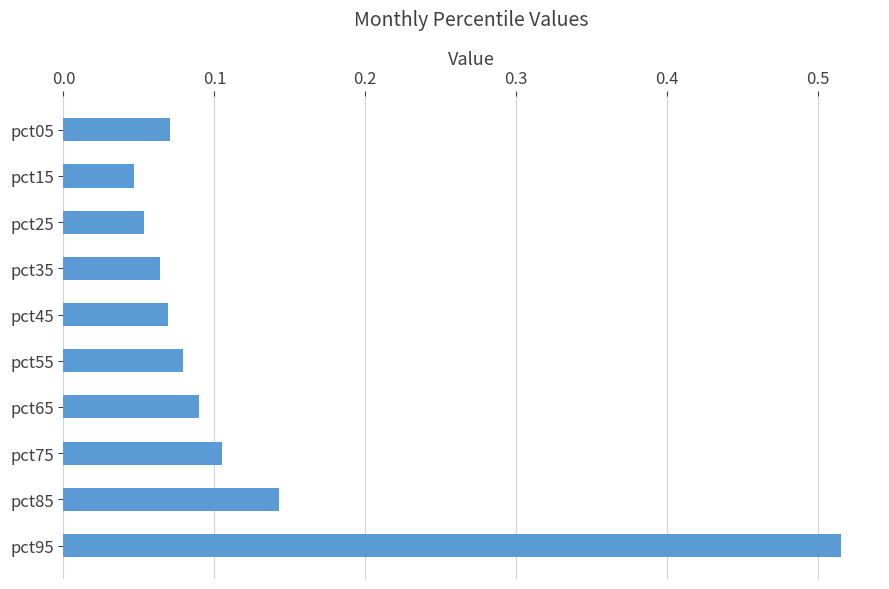

The value at pct75 is 0.1. True or false?

True